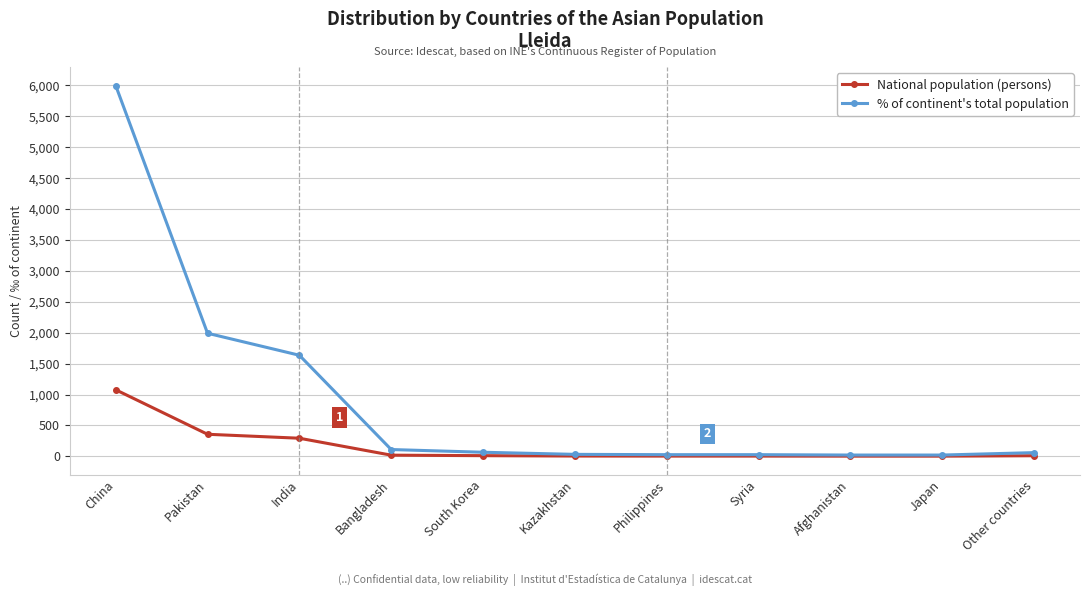

List the series in order of their peak value, lowest first.

National population (persons), % of continent's total population